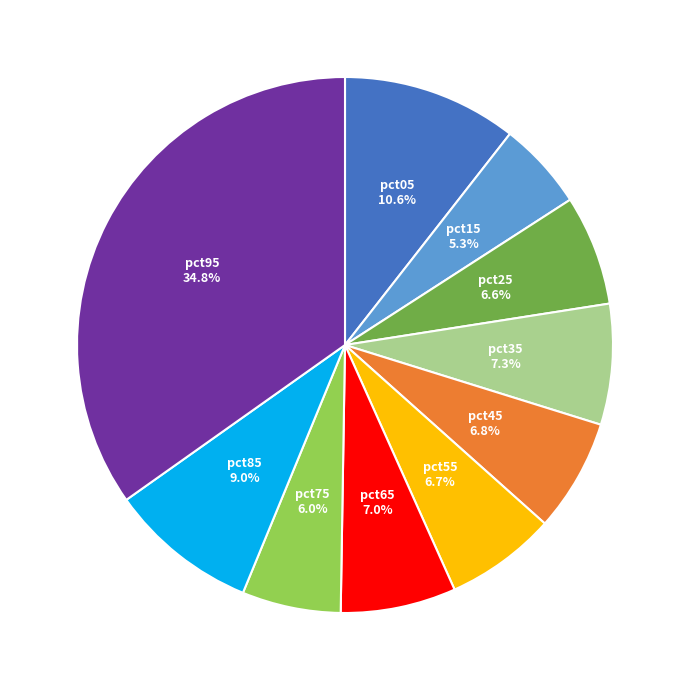

Is there a majority slice in this chart?

No